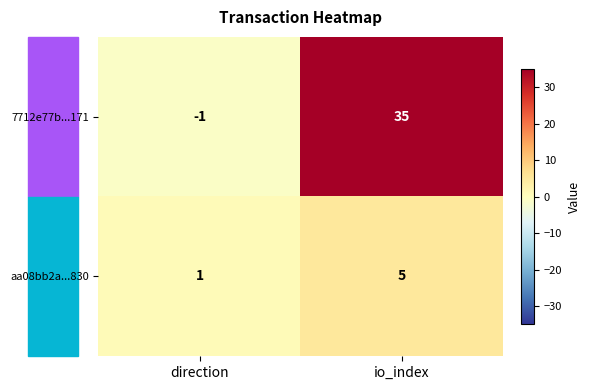

True or false: 7712e77b...171 has a value of 0 at direction.

False